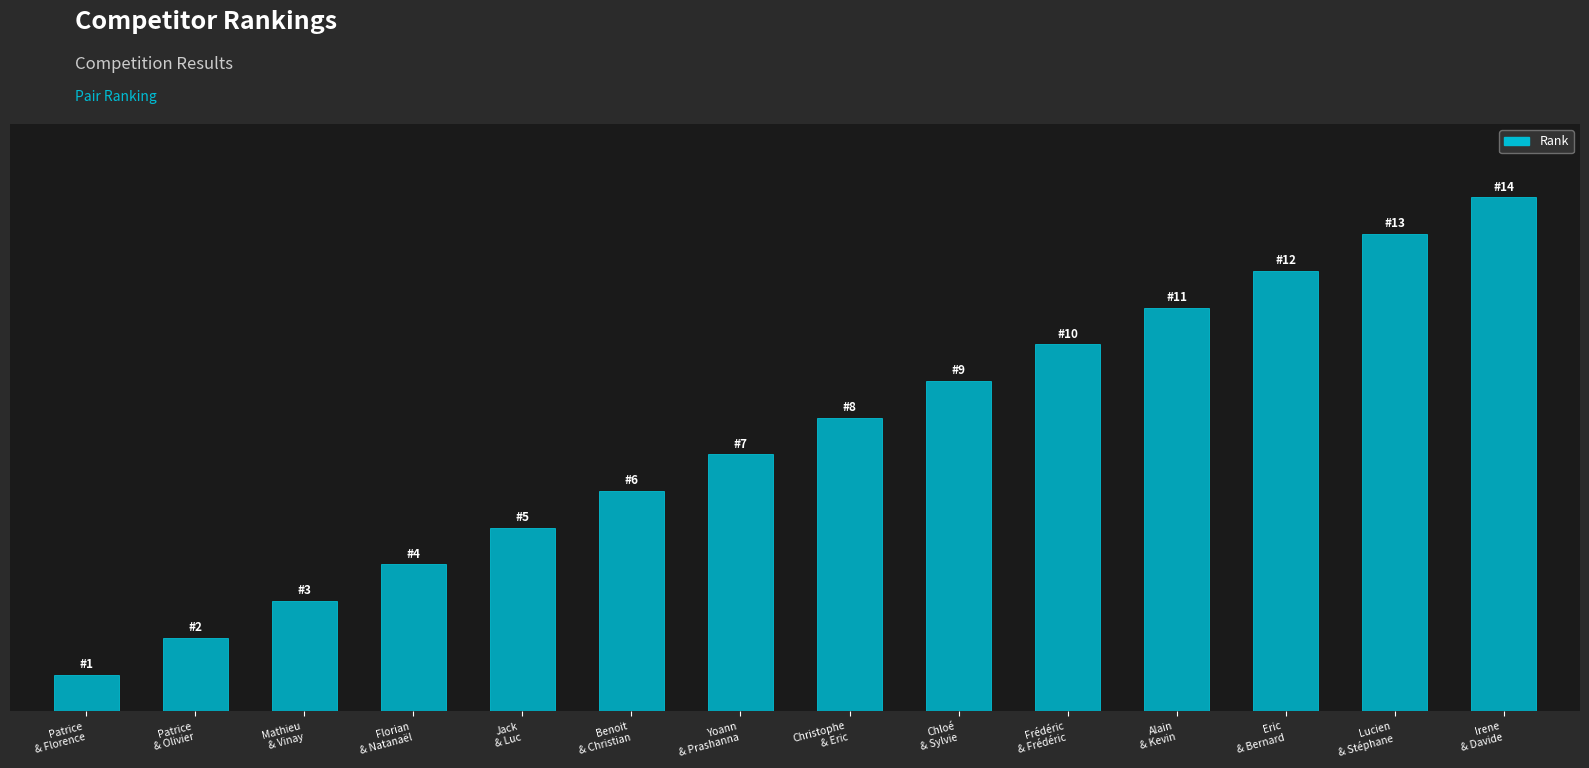

What is the difference between the second highest and minimum values?

12